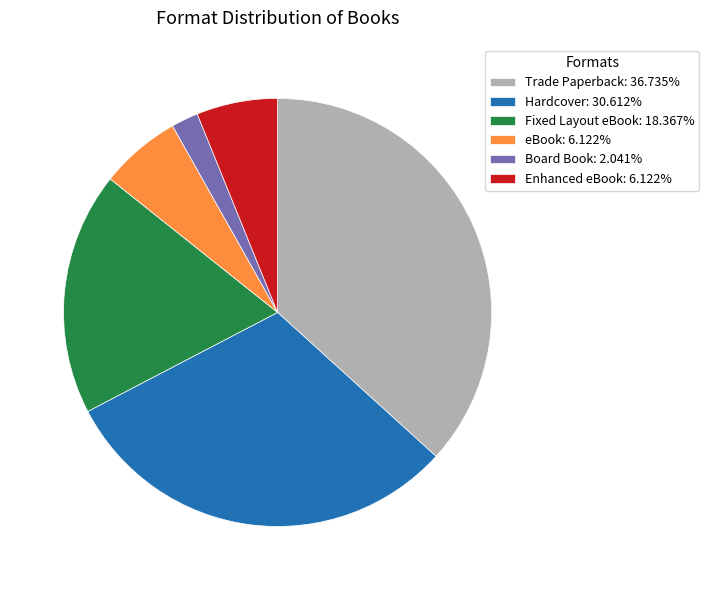

Is eBook the majority of the pie?

No